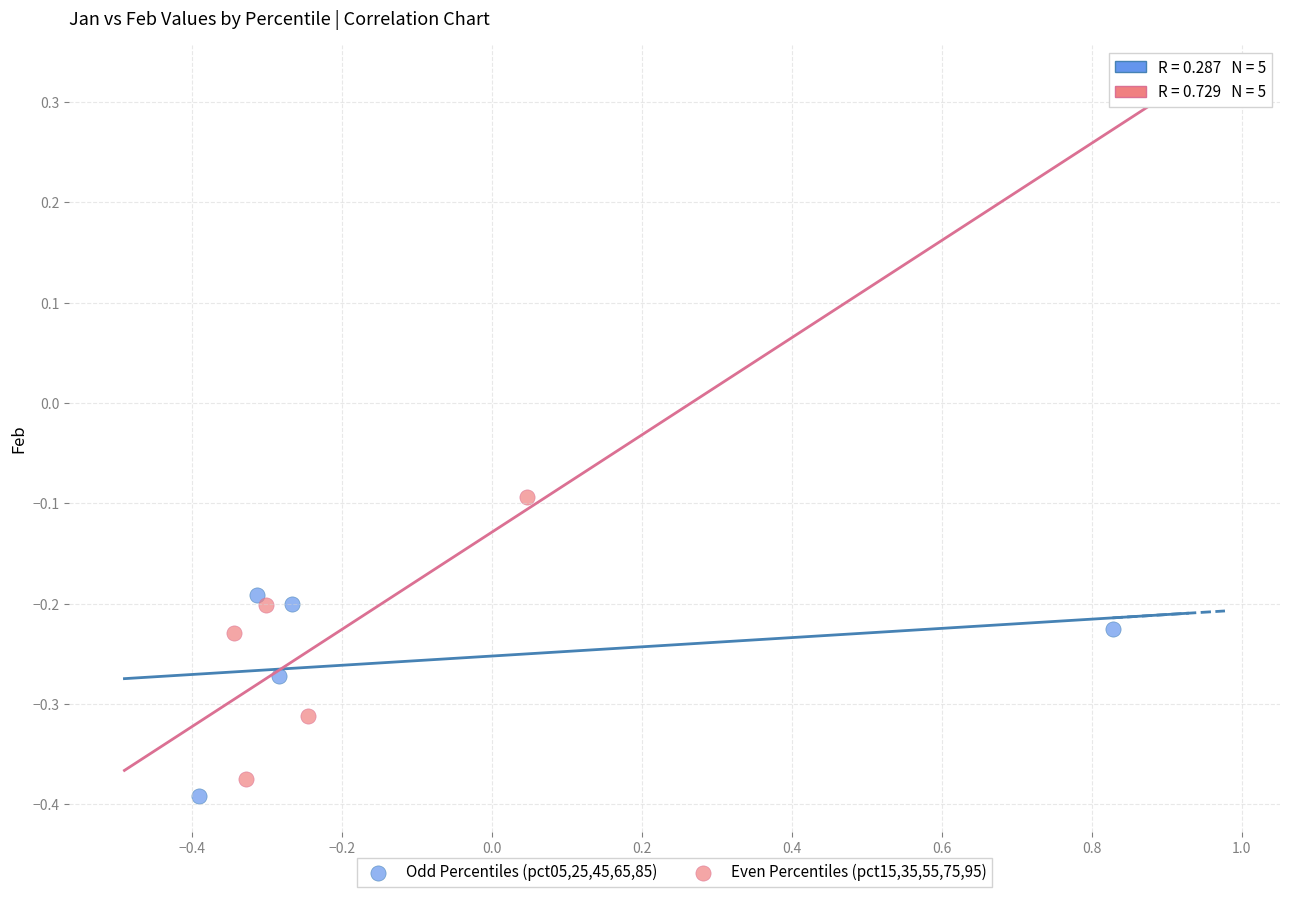

Which series has the largest Y range (max minus min)?

Even Percentiles (pct15,35,55,75,95)